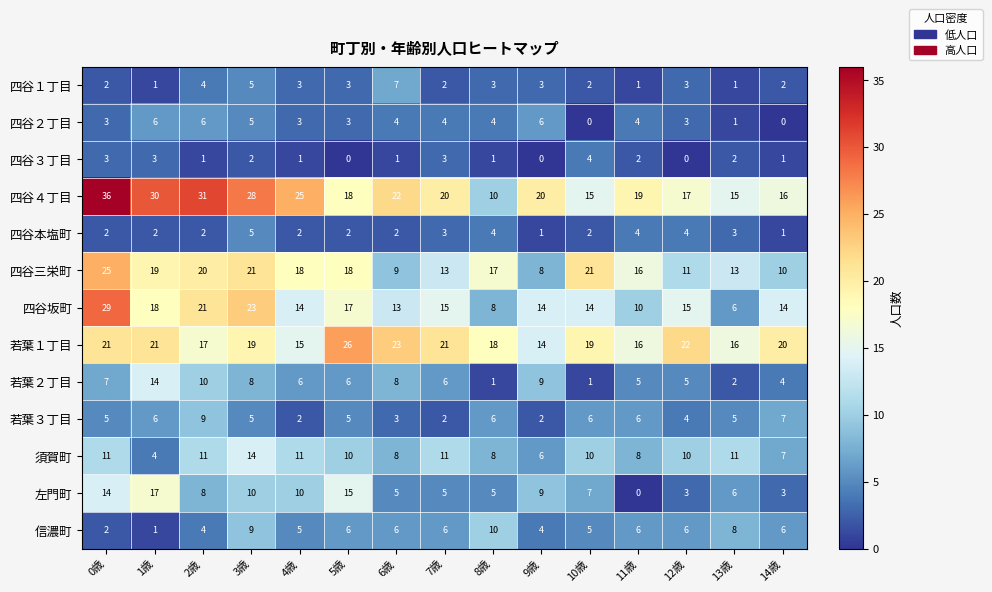

At how many categories does at least one series exceed 12?

15